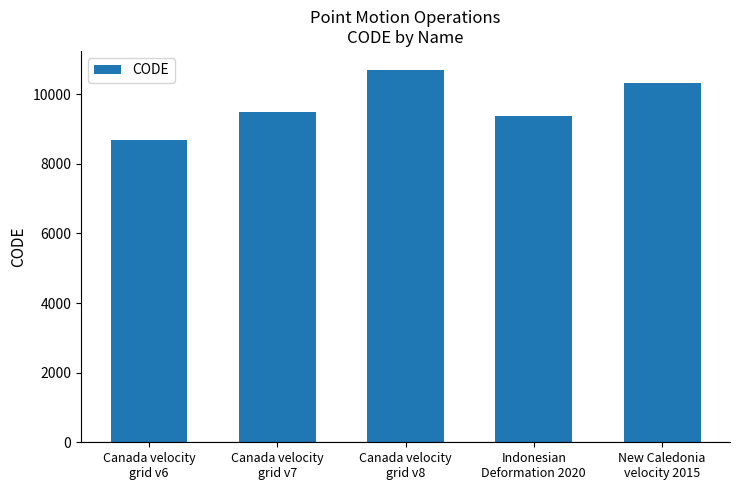

What is the value of the 3rd bar from the left?

10707